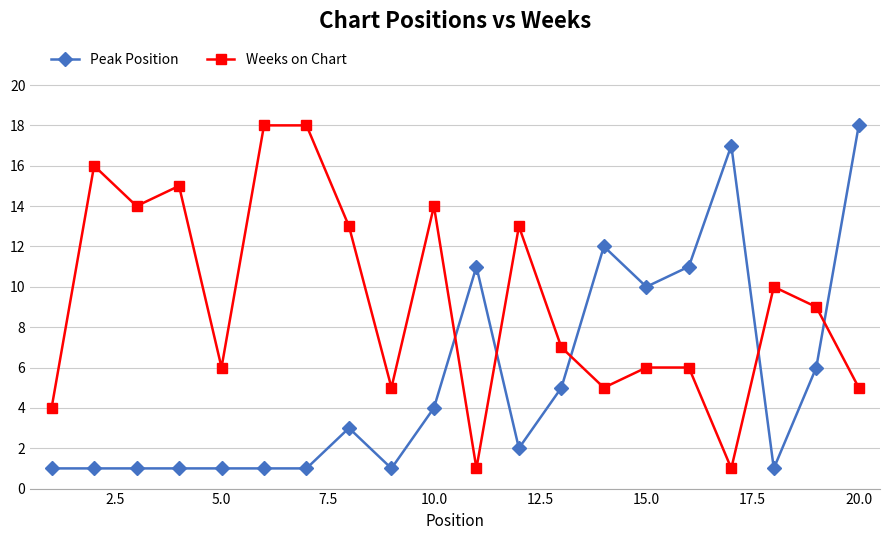

What is the difference between the maximum and minimum values in the Weeks on Chart series?

17